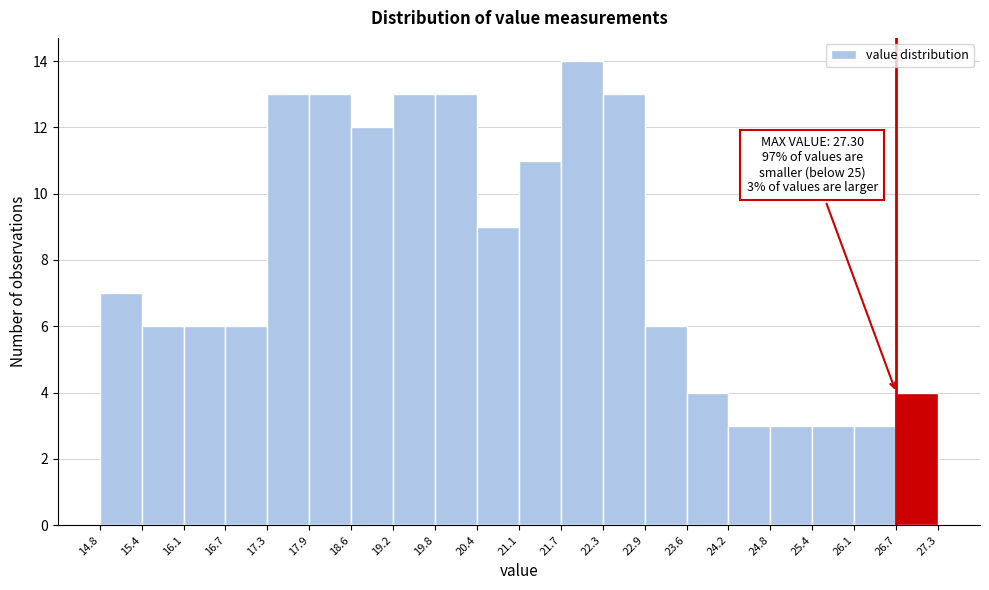

Over which range of the x-axis is the bar tallest?

21.7 to 22.3